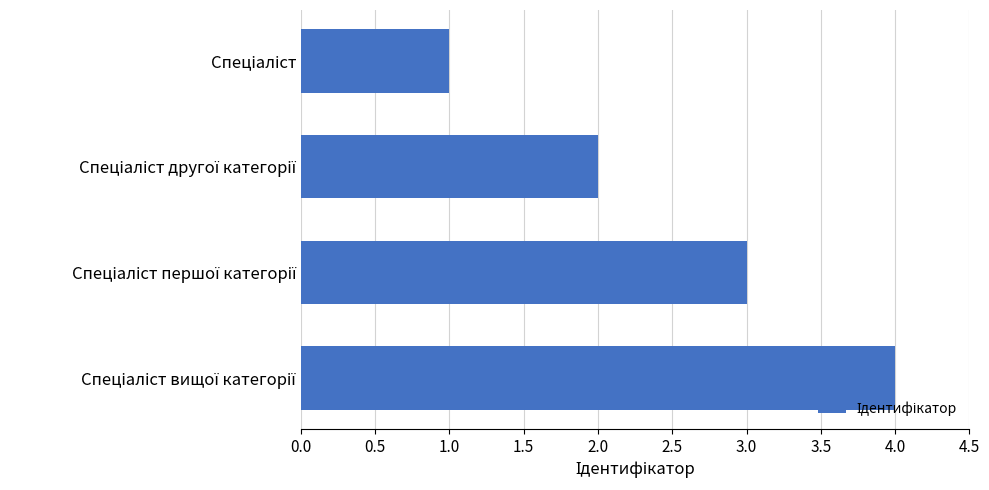

What is the difference between the maximum and minimum values?

3